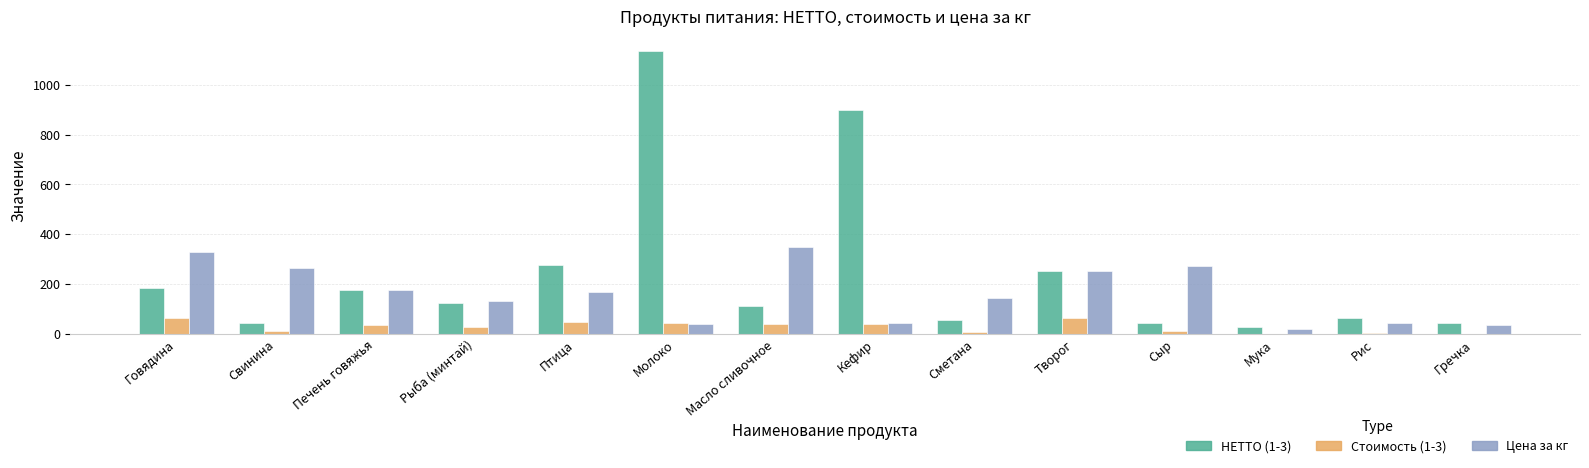

How many distinct data groups are displayed?

3